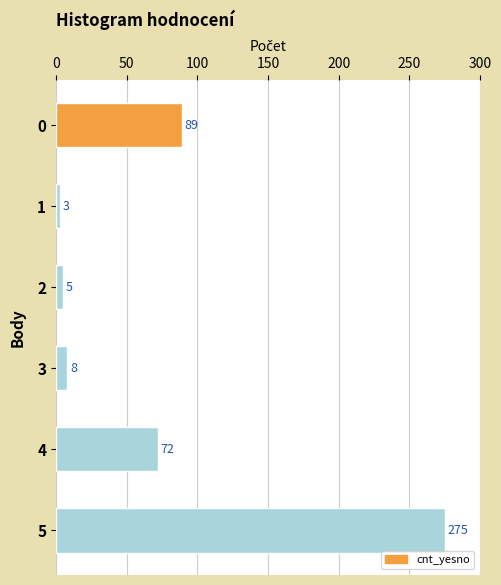

What is the value of the 1st bar from the top?

89